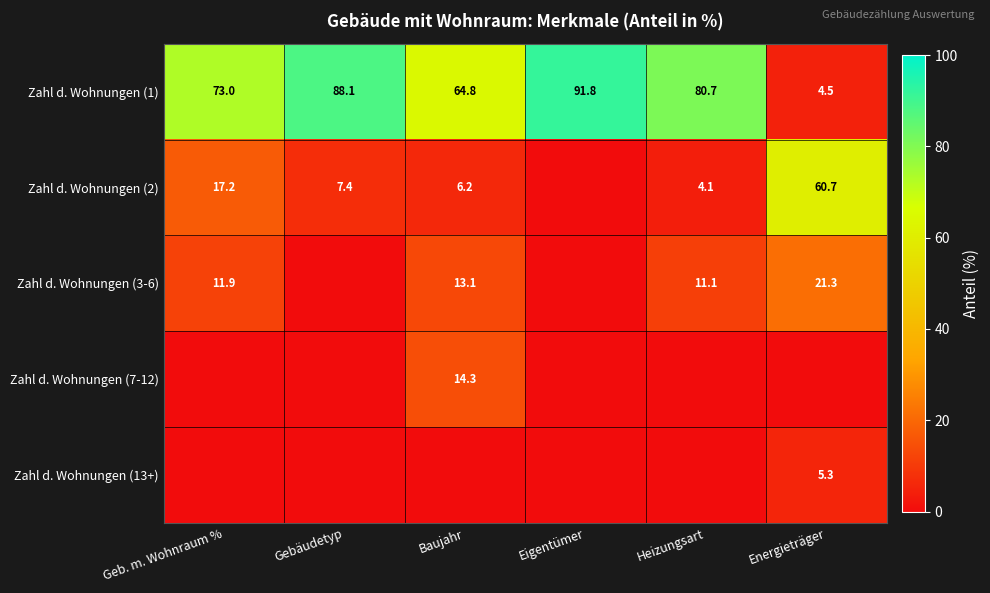

True or false: Zahl d. Wohnungen (1) has a value of 118.9 at Gebäudetyp.

False